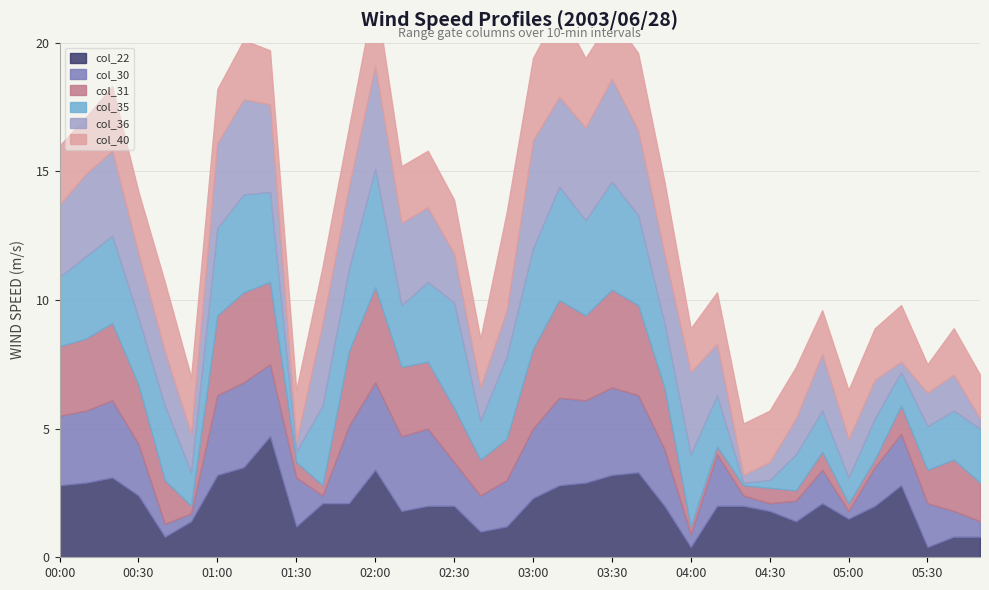

Reading right to left, extract all data points from this chart.

col_22: 0.8	0.8	0.4	2.8	2.0	1.5	2.1	1.4	1.8	2.0	2.0	0.4	2.0	3.3	3.2	2.9	2.8	2.3	1.2	1.0	2.0	2.0	1.8	3.4	2.1	2.1	1.2	4.7	3.5	3.2	1.4	0.8	2.4	3.1	2.9	2.8
col_30: 0.6	1.0	1.7	2.0	1.5	0.3	1.3	0.8	0.3	0.4	2.0	0.5	2.2	3.0	3.4	3.2	3.4	2.7	1.8	1.4	1.7	3.0	2.9	3.4	3.0	0.3	1.9	2.8	3.3	3.1	0.3	0.5	2.0	3.0	2.8	2.7
col_31: 1.5	2.0	1.3	1.1	0.3	0.3	0.7	0.4	0.6	0.4	0.3	0.3	2.4	3.5	3.8	3.3	3.8	3.1	1.6	1.4	2.1	2.6	2.7	3.7	2.9	0.4	0.6	3.2	3.5	3.1	0.3	1.7	2.3	3.0	2.8	2.7
col_35: 2.1	1.9	1.7	1.3	1.6	1.0	1.6	1.4	0.3	0.1	2.0	2.8	2.5	3.5	4.2	3.7	4.4	3.9	3.2	1.5	4.1	3.1	2.4	4.6	3.2	3.1	0.4	3.5	3.8	3.4	1.3	2.9	2.6	3.4	3.2	2.7
col_36: 0.4	1.4	1.3	0.4	1.5	1.5	2.2	1.4	0.7	0.3	2.0	3.2	2.7	3.3	4.0	3.6	3.5	4.2	1.8	1.3	1.9	2.9	3.2	4.0	3.2	3.2	0.4	3.4	3.7	3.3	1.5	2.1	2.5	3.3	3.2	2.8
col_40: 1.7	1.8	1.1	2.2	2.0	1.9	1.7	2.0	2.0	2.0	2.0	1.7	2.8	3.0	2.4	2.7	3.4	3.2	3.8	1.9	2.1	2.2	2.2	2.9	2.3	2.2	2.0	2.1	2.3	2.1	2.2	2.7	2.4	2.5	2.2	2.3